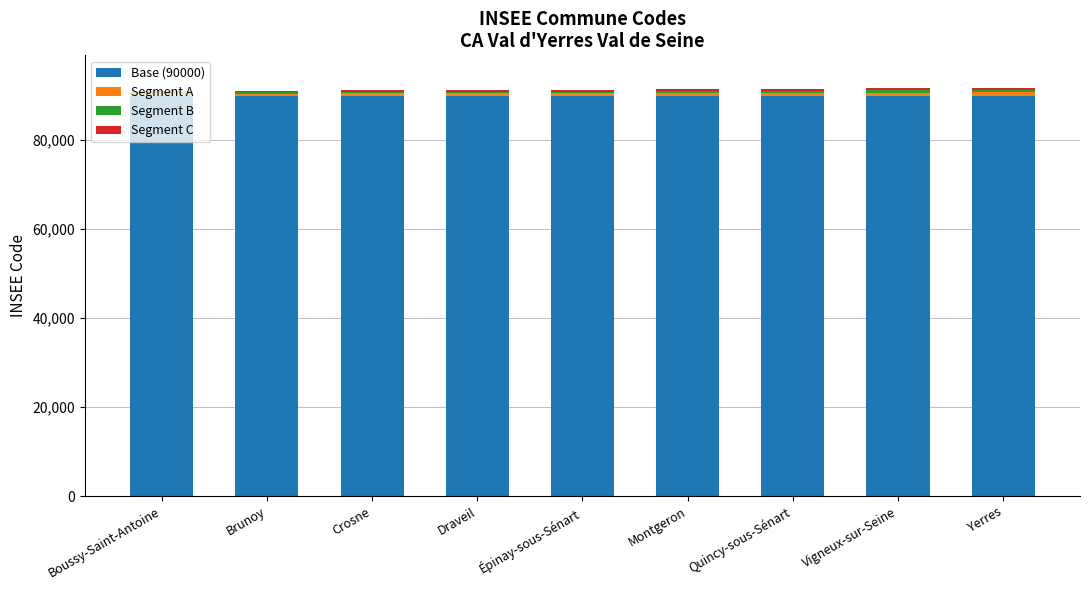

What is the sum of all Segment C values?

3637